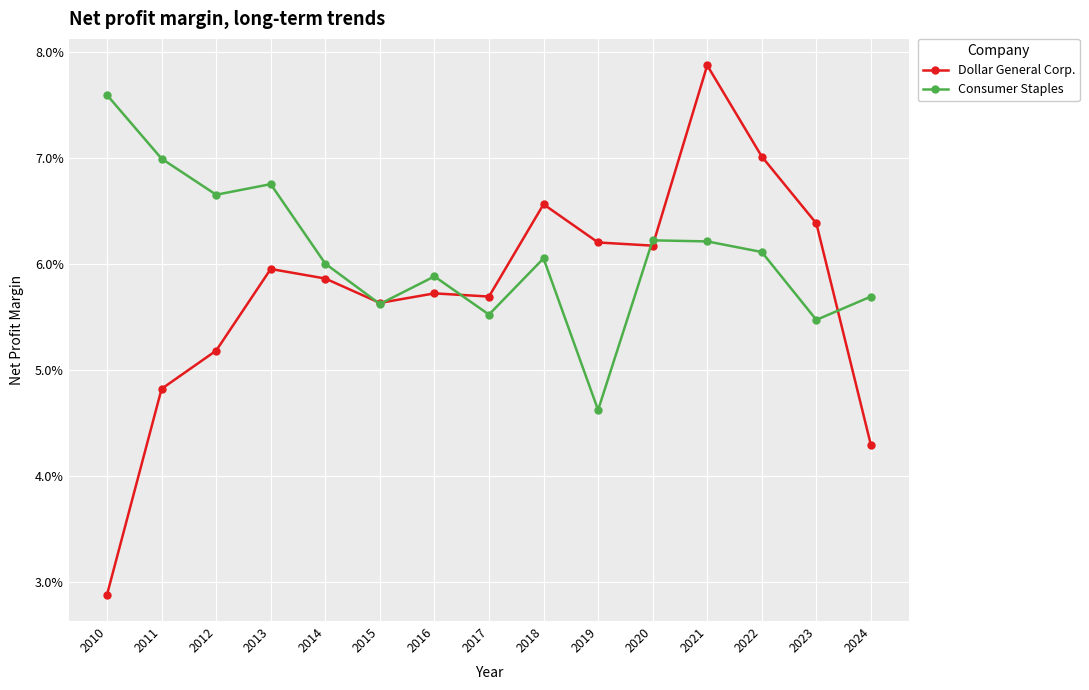

How many intersections are there between Consumer Staples and Dollar General Corp.?

6